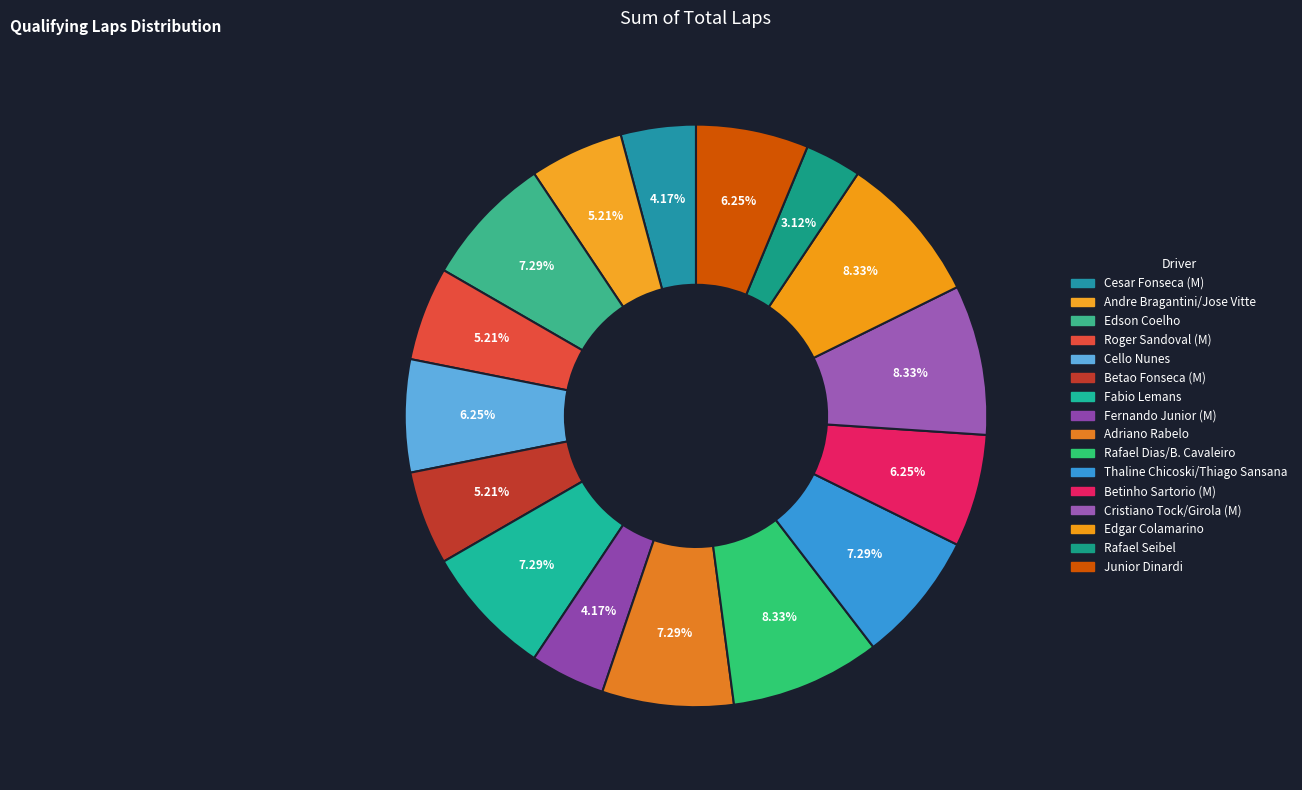

How many slices are in this pie chart?

16